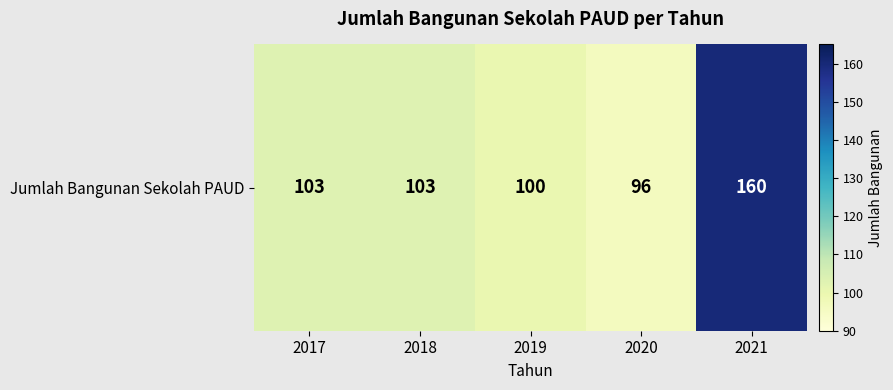

List the labels in order of value, smallest first.

2020, 2019, 2017, 2018, 2021